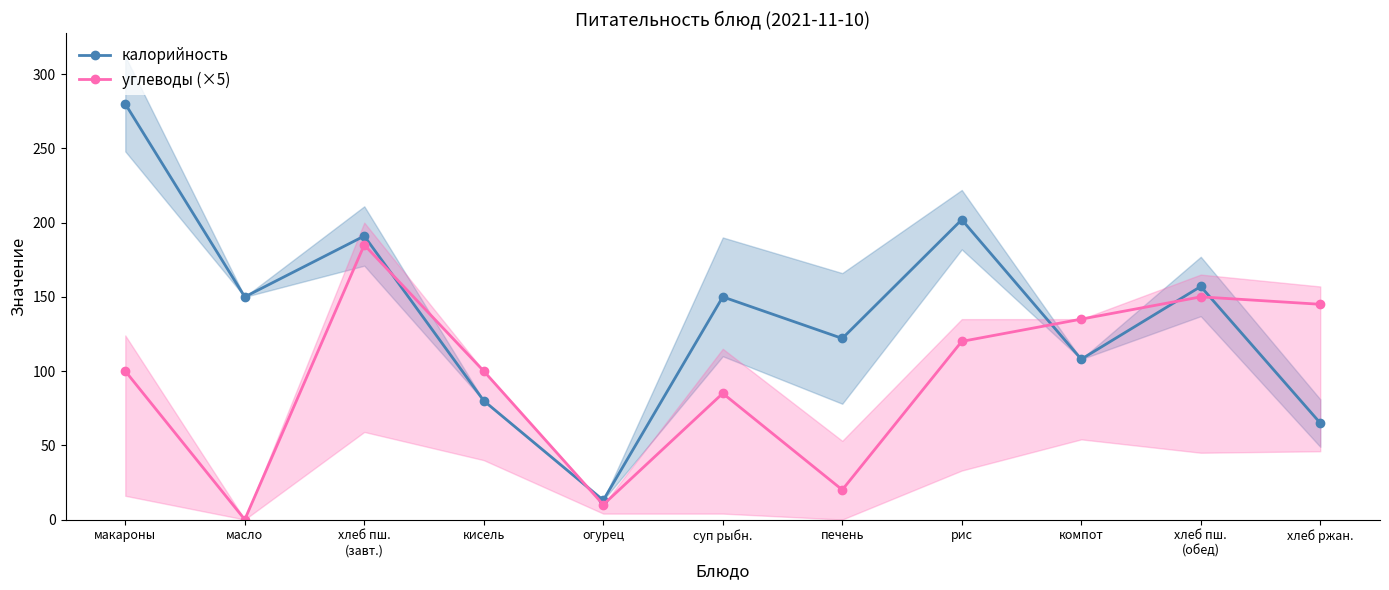

Does the chart display data point markers on the line(s)?

Yes